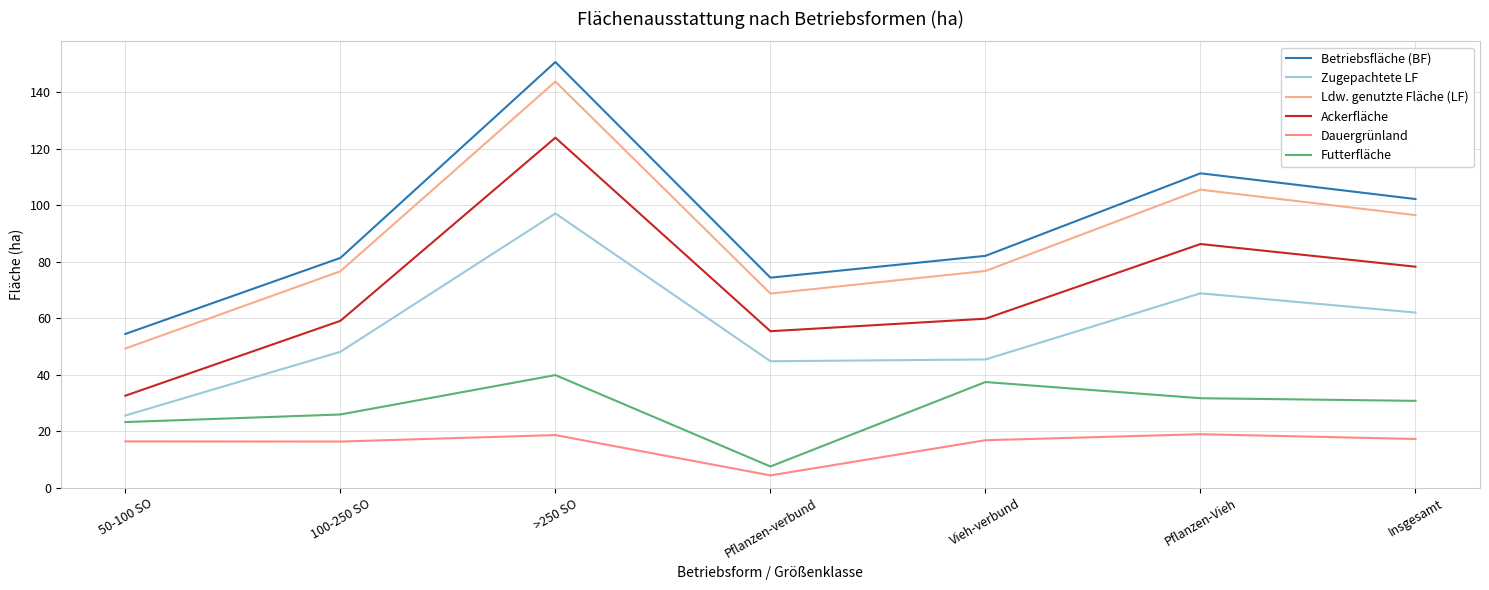

What is the total value across all series at Insgesamt?

386.8